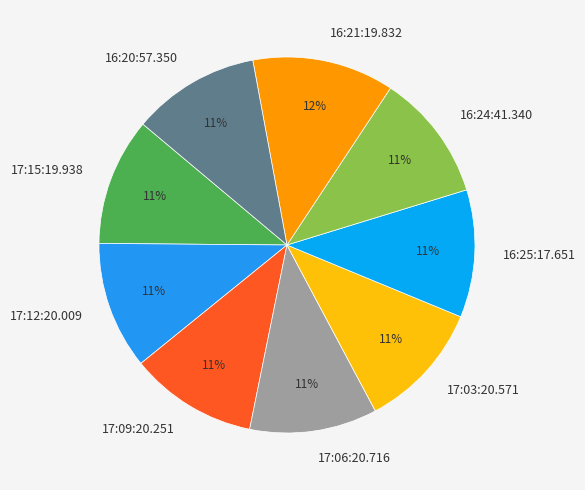

Does any single category account for the majority?

No